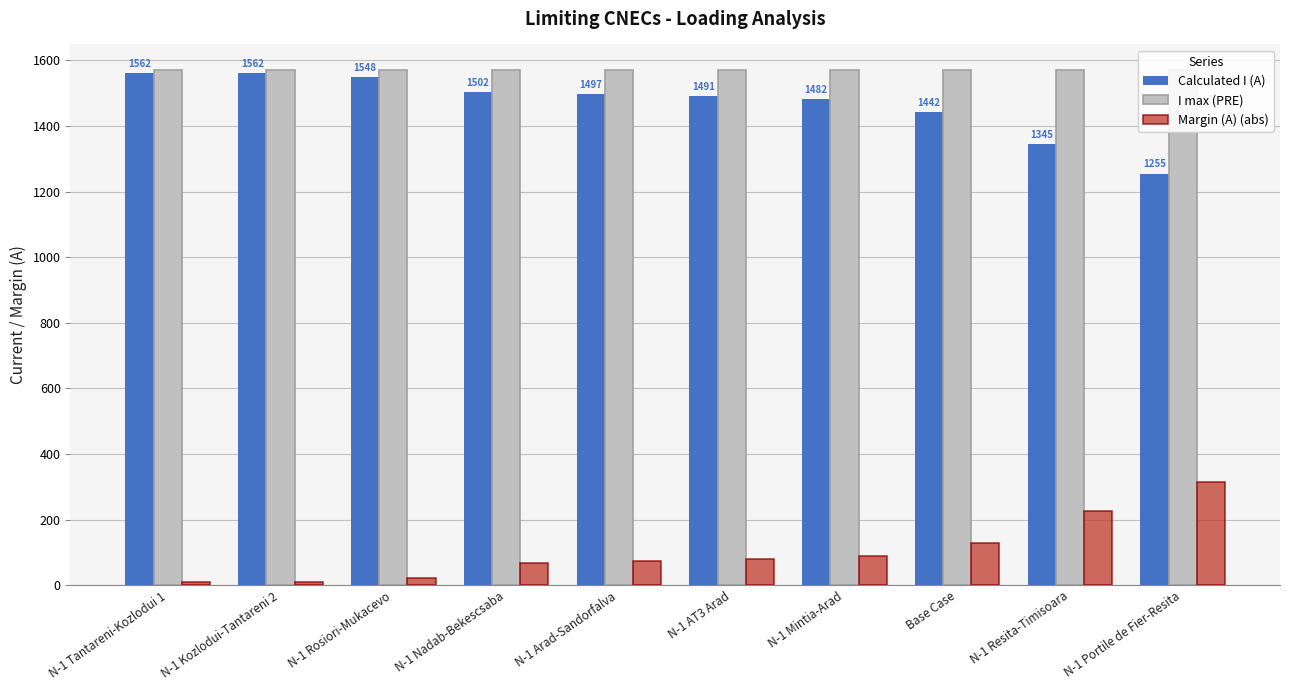

Rank the series at N-1 Mintia-Arad from lowest to highest value.

Margin (A) (abs), Calculated I (A), I max (PRE)